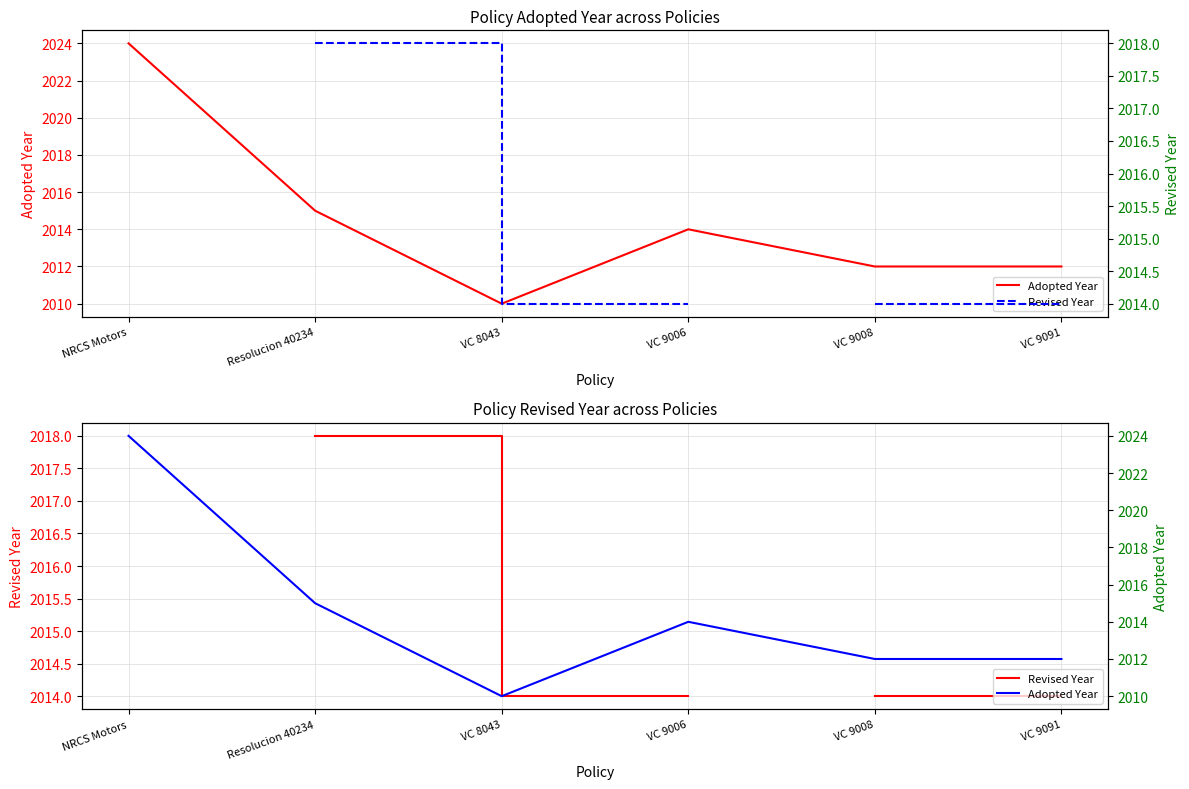

At which label does Revised Year first exceed 2014?

Resolucion 40234